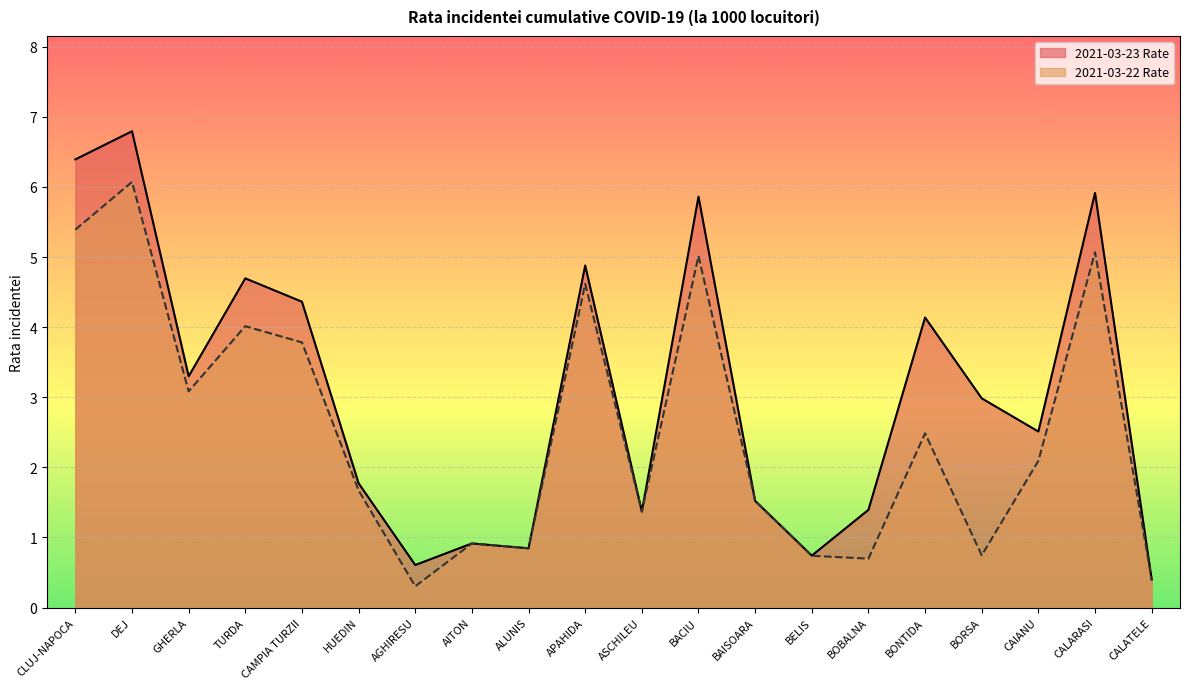

What is the sum of all 2021-03-23 Rate values?

61.4